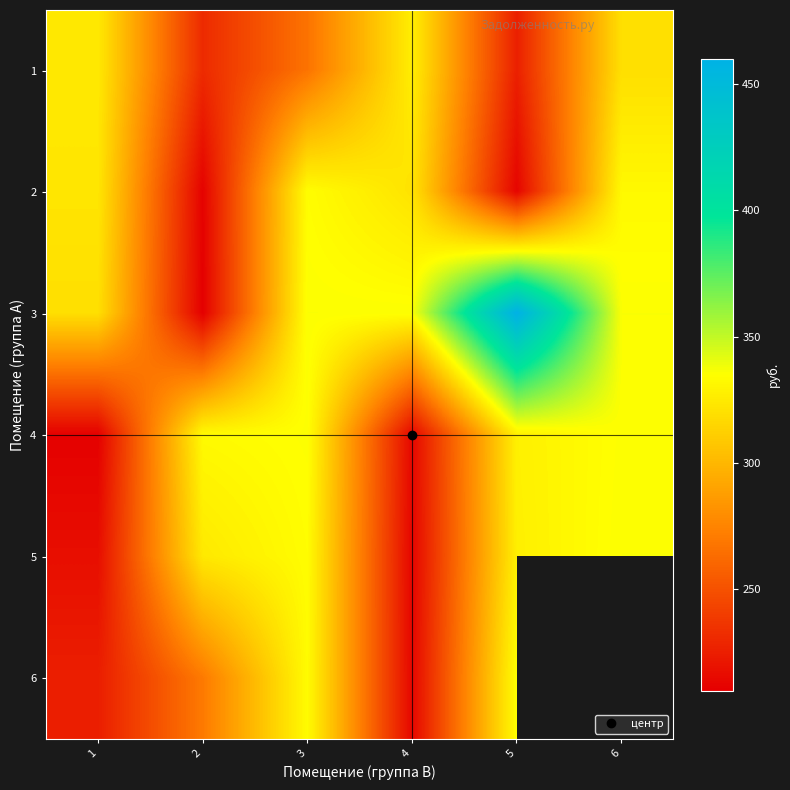

How many categories are shown in the chart?

6